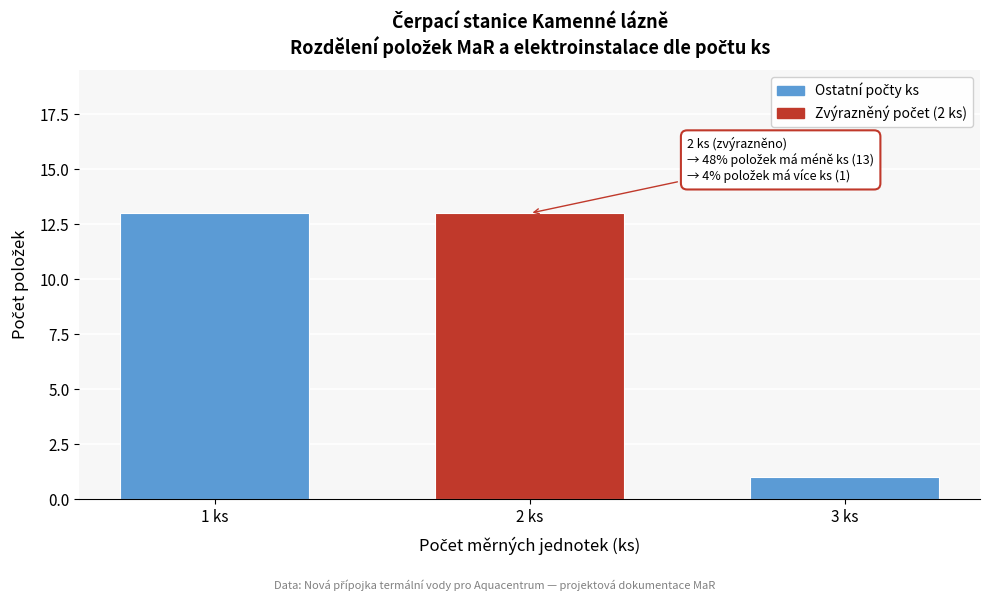

Reading right to left, what are all the values shown in this chart?

1	13	13